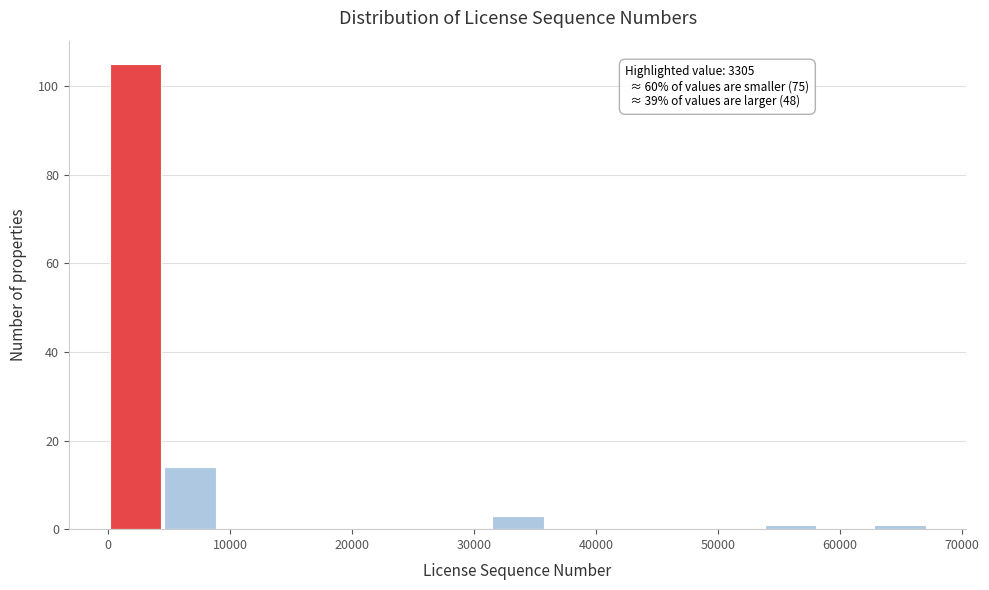

Which range on the x-axis has the tallest bar?

0 to 5000